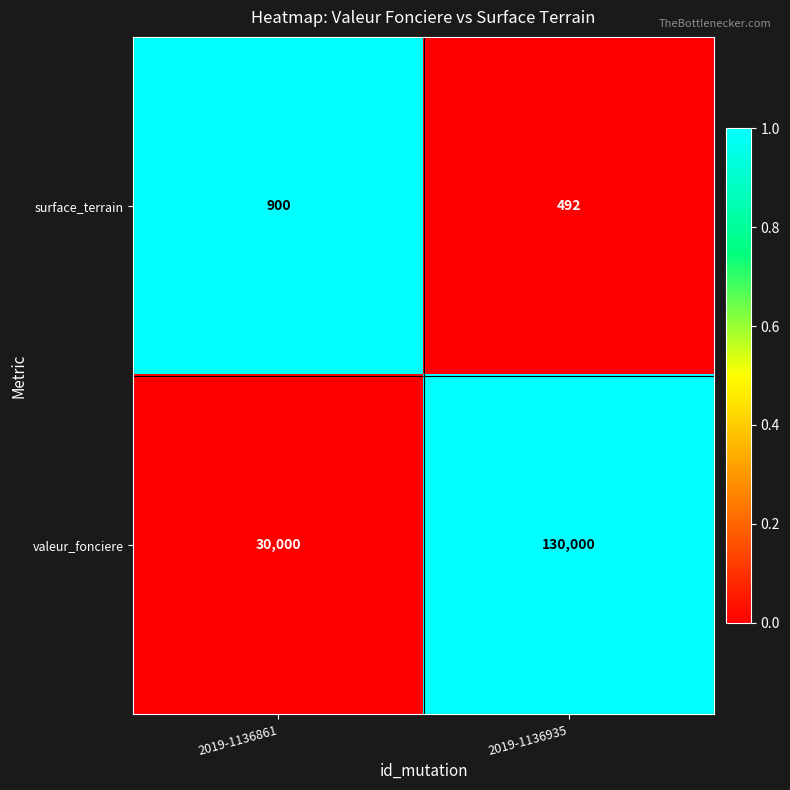

Which series changed the most between 2019-1136861 and 2019-1136935?

valeur_fonciere